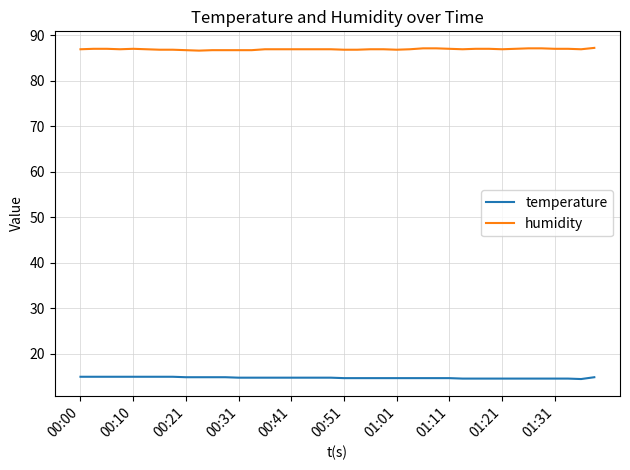

True or false: temperature and humidity intersect in this chart.

False